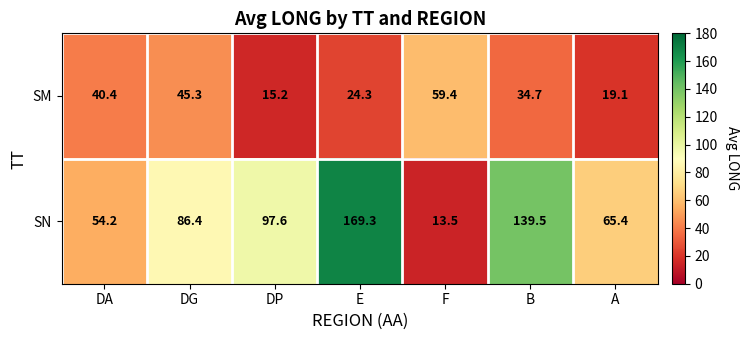

What is the difference between the maximum and minimum values in the SM series?

44.2